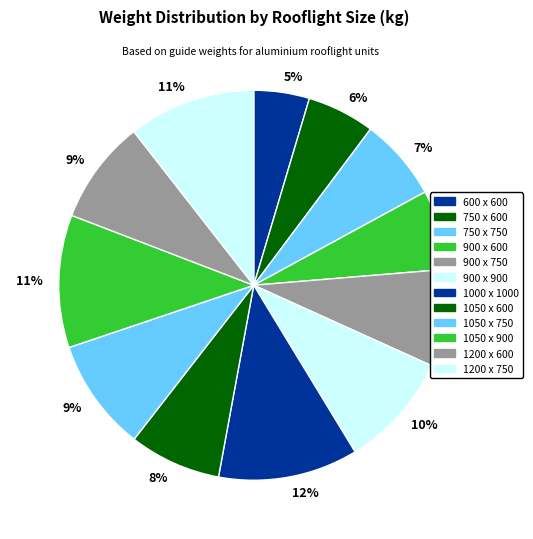

How many slices are in this pie chart?

12